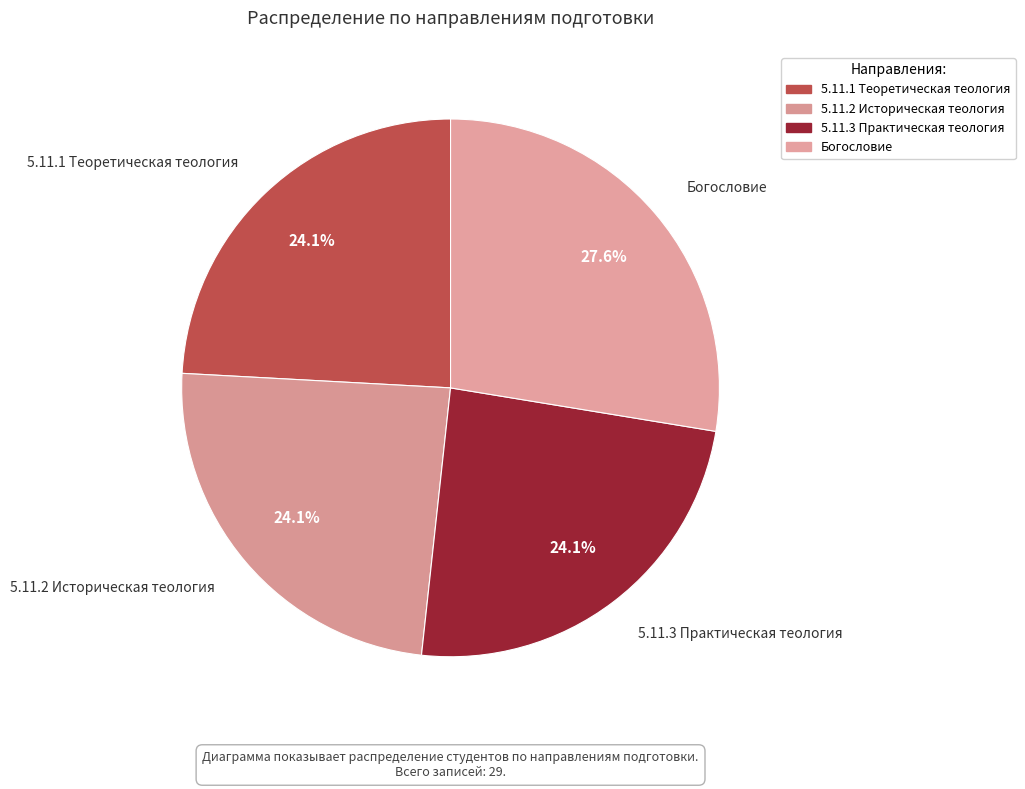

How many segments does this pie chart have?

4